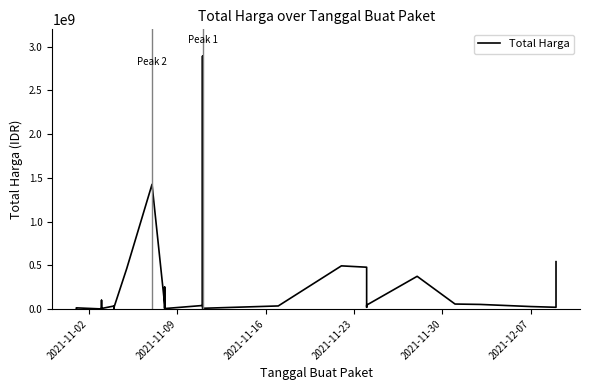

What is the difference between the maximum and second lowest values?

2891940000